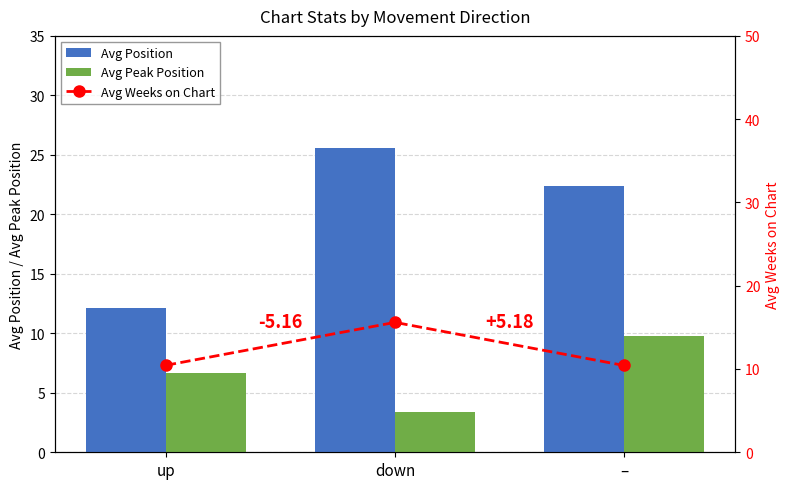

Which category has the lowest value across all series?

down